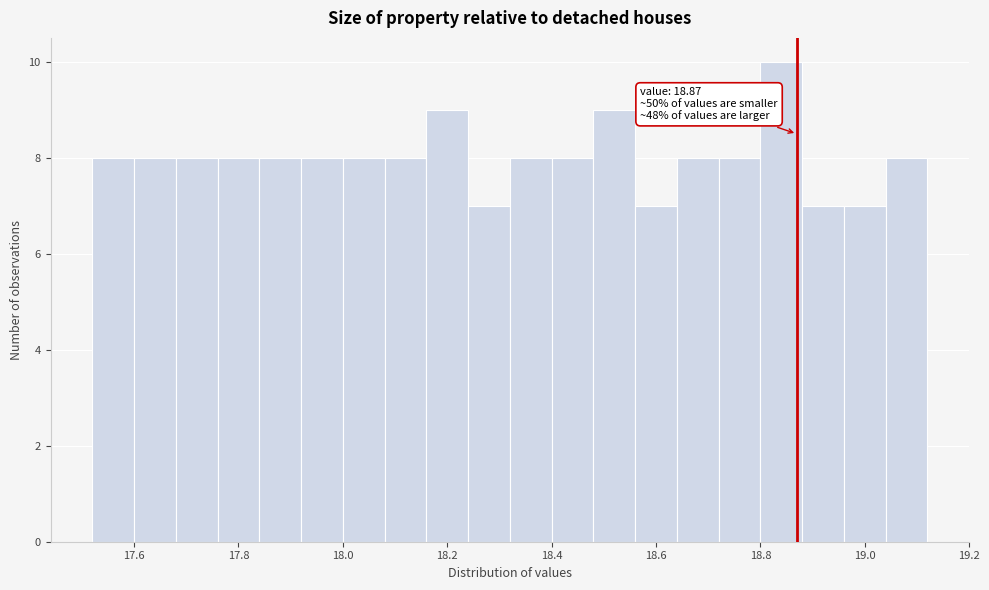

Over which range of the x-axis is the bar tallest?

18.80 to 18.88